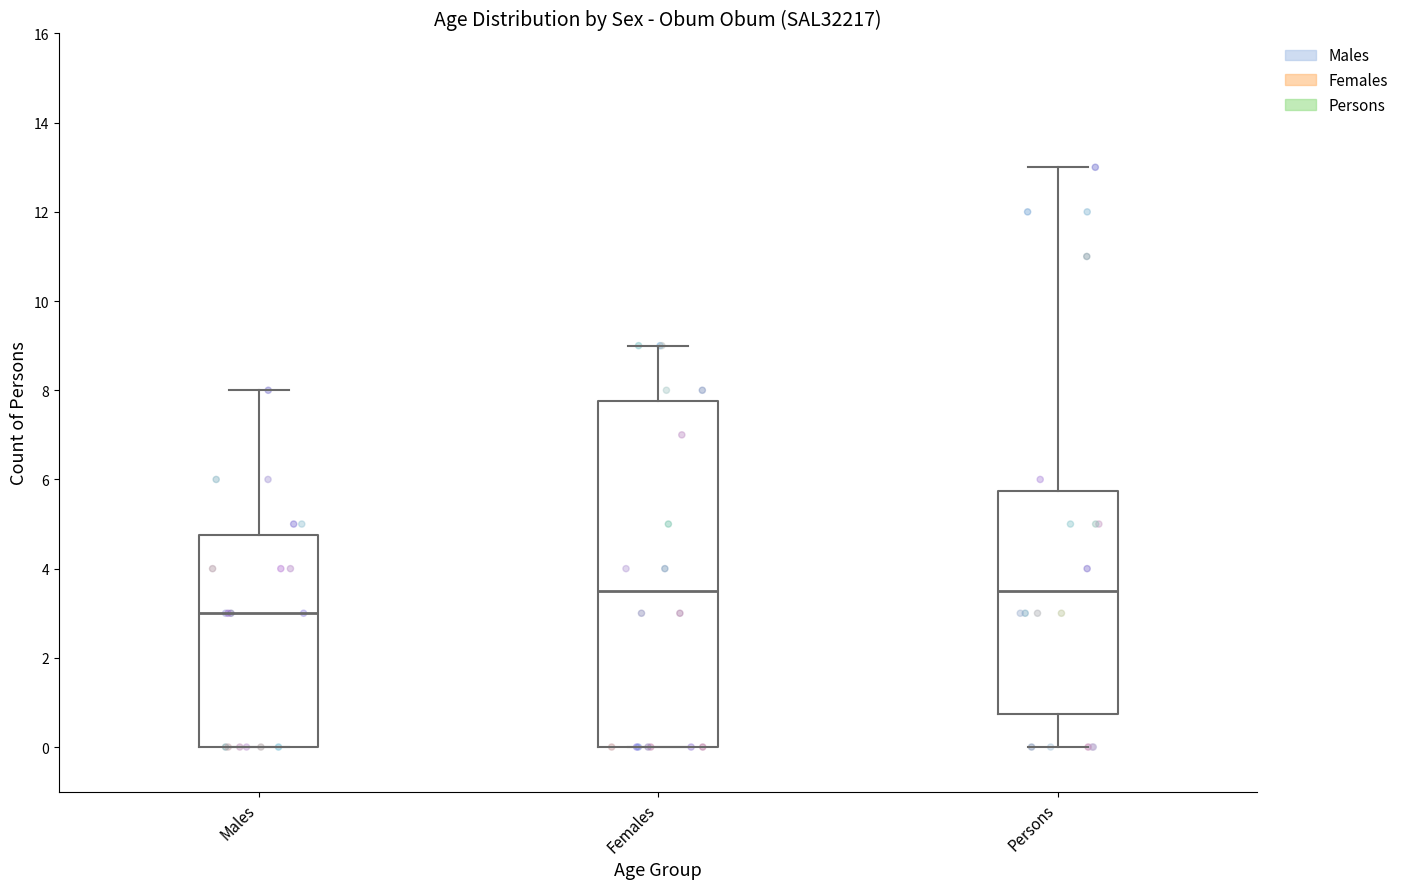

Where is the lower edge of the box for Persons on the y-axis? The values are not printed on the chart, so give them approximately, as read against the axis.

0.8